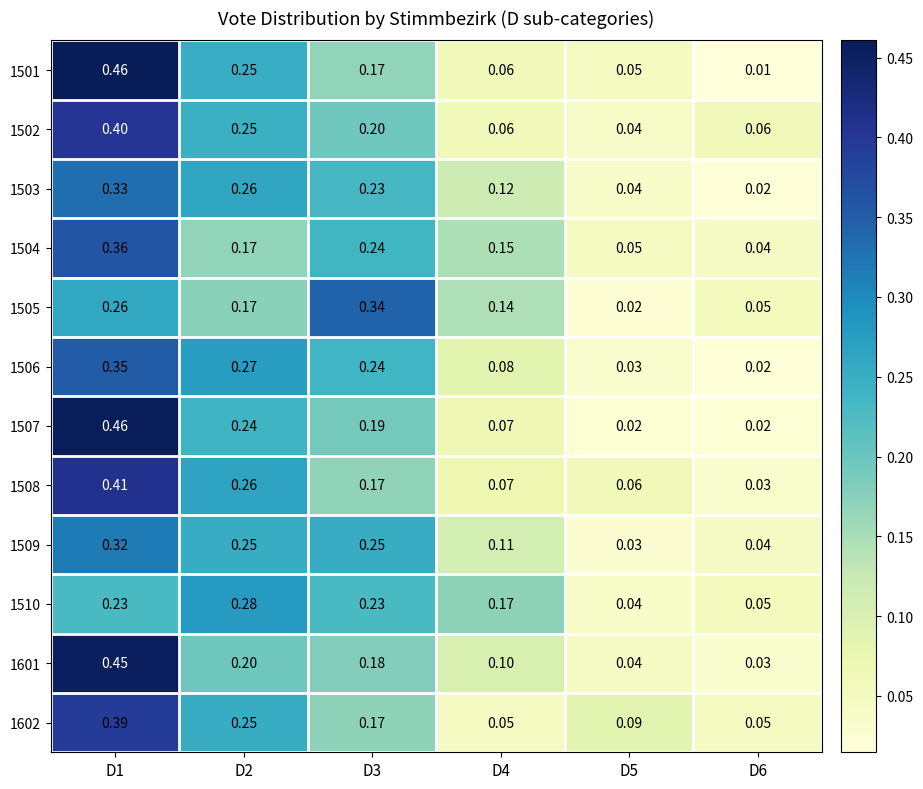

Between D1 and D4, which series saw the biggest shift?

1501